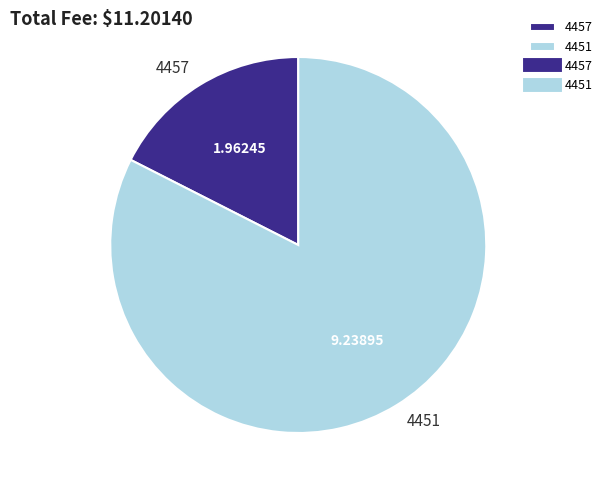

What is the ratio of the value at 4451 to the value at 4457?

4.7